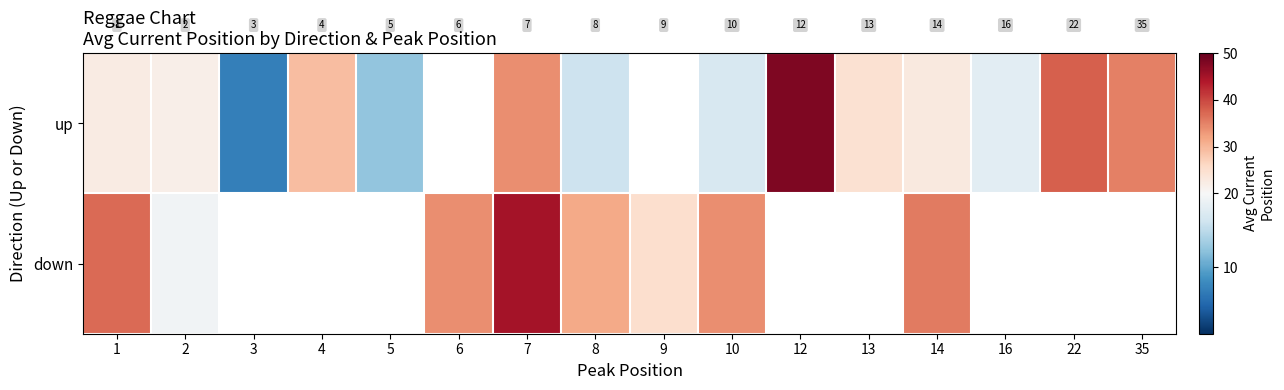

List the series in order of their peak value, lowest first.

down, up